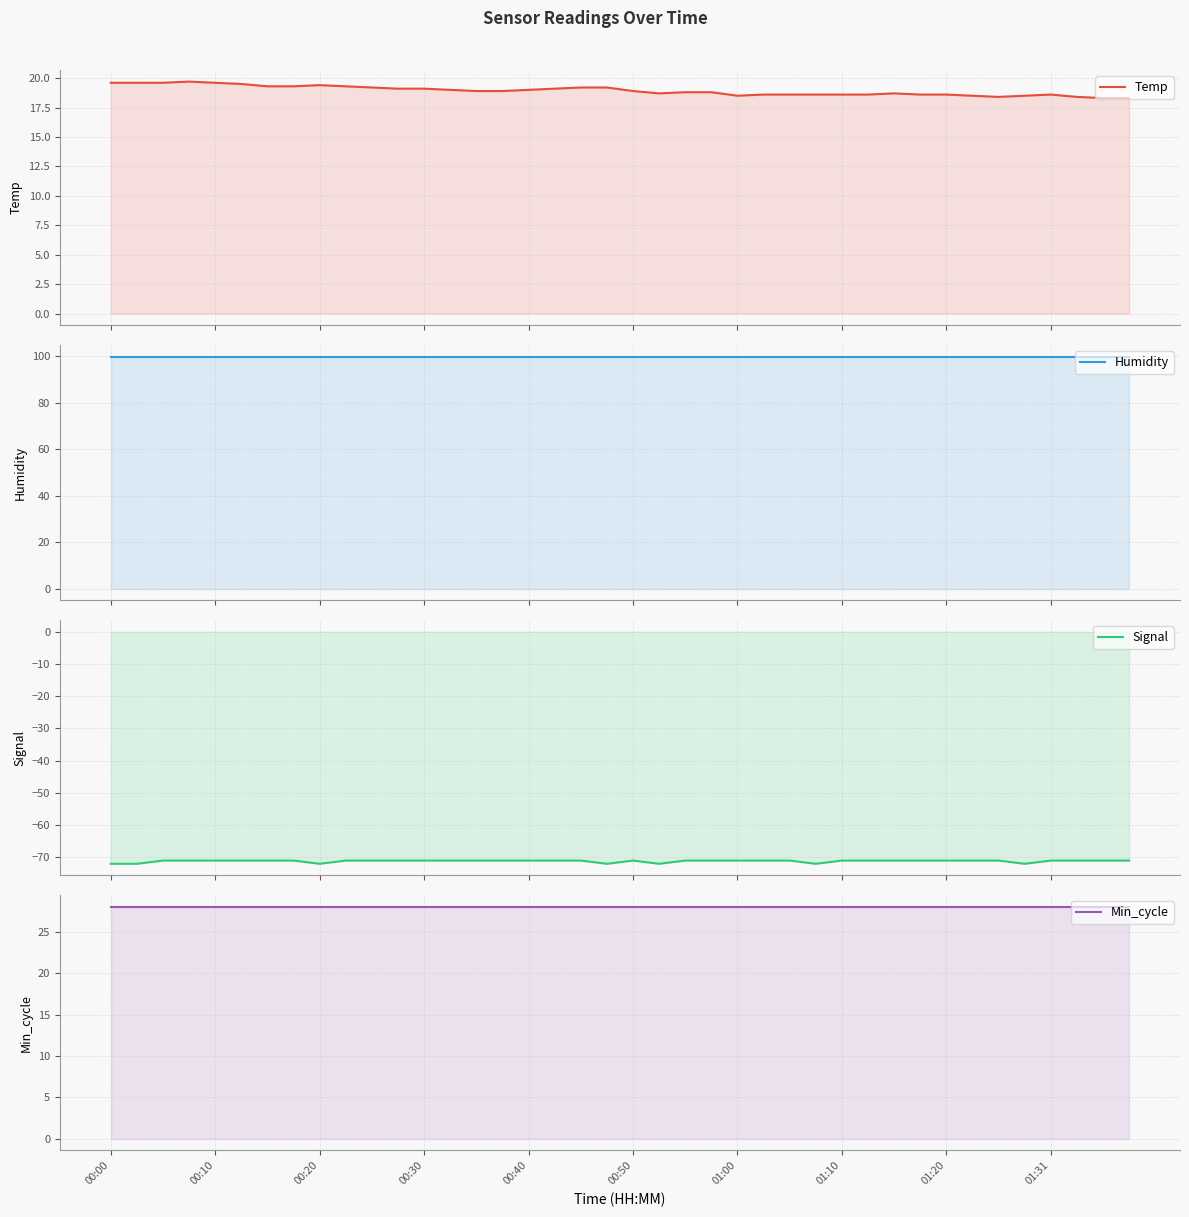

Which has a higher value, 35 or 36?

36